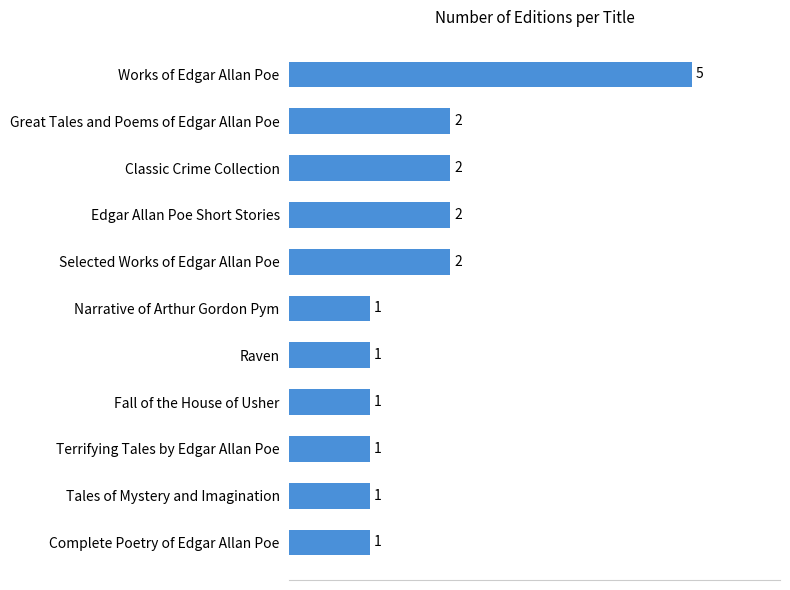

What is the change in value from Complete Poetry of Edgar Allan Poe to Classic Crime Collection?

+1